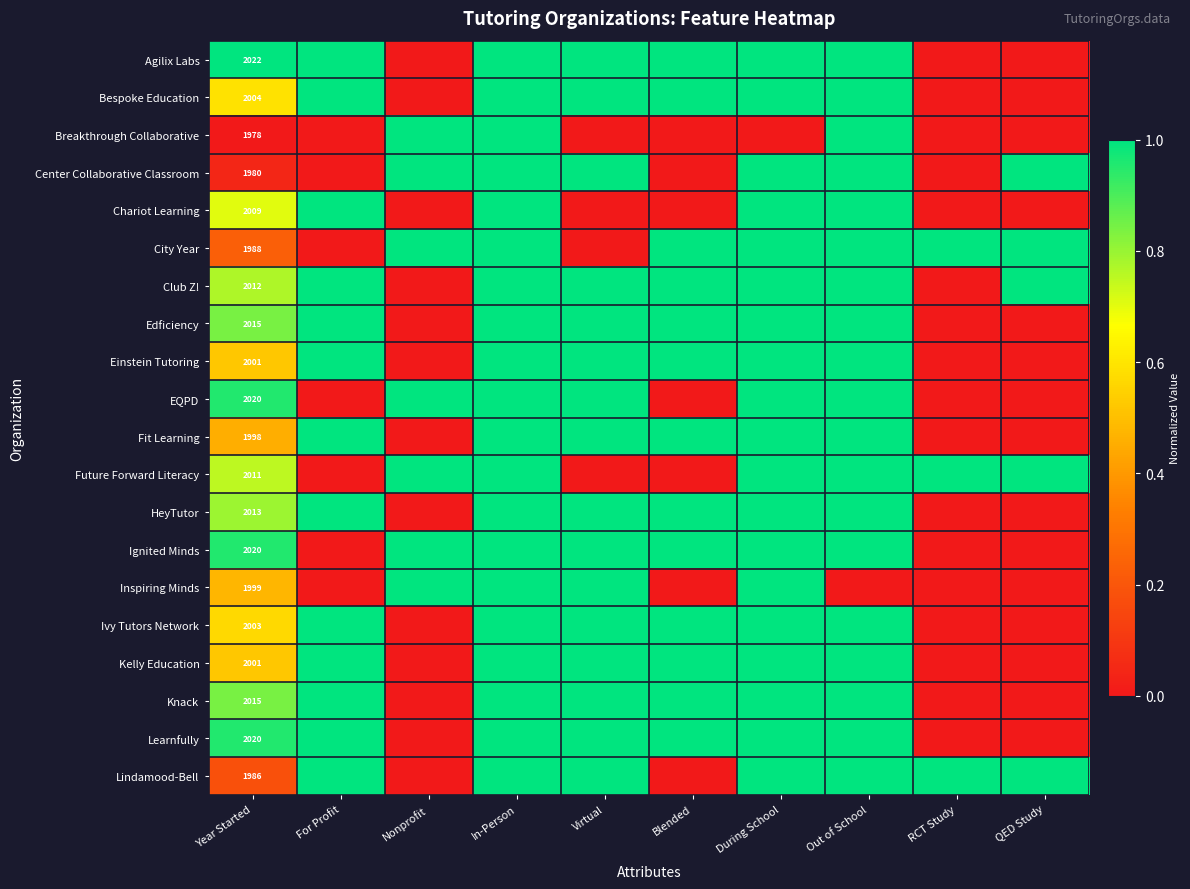

What is the difference between the maximum and second lowest values in the City Year series?

1.0